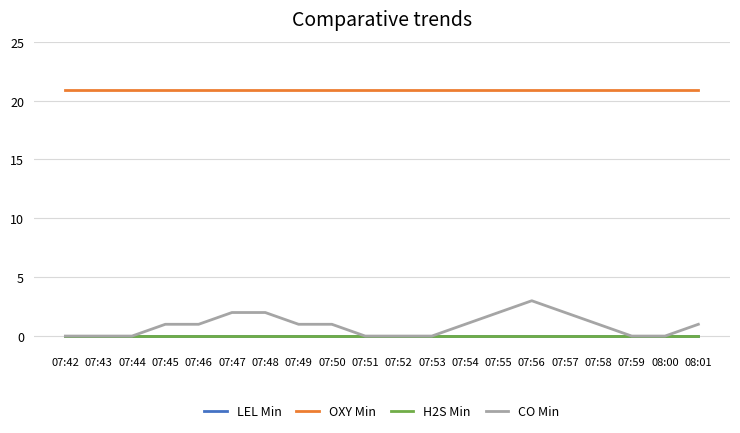

What position from the right is 08:00?

2